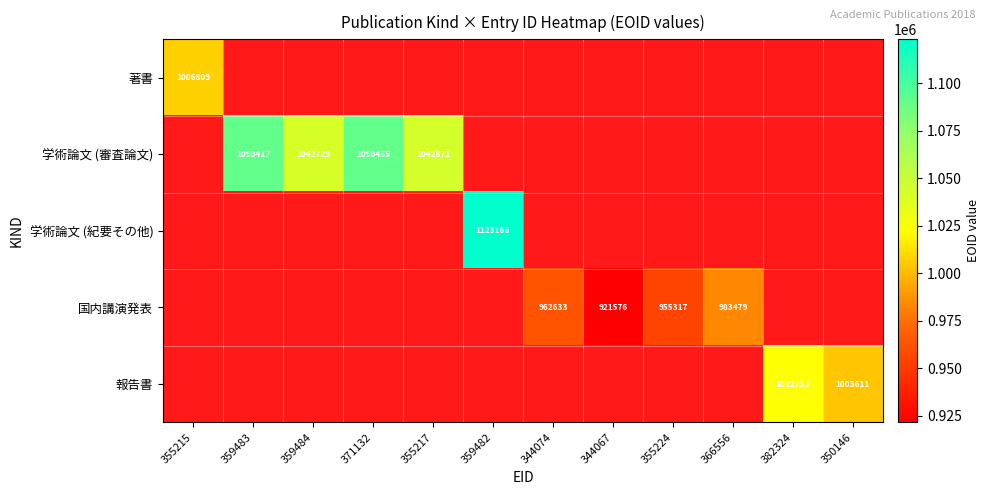

True or false: 学術論文 (審査論文) has a value of 1042871 at 355217.

True